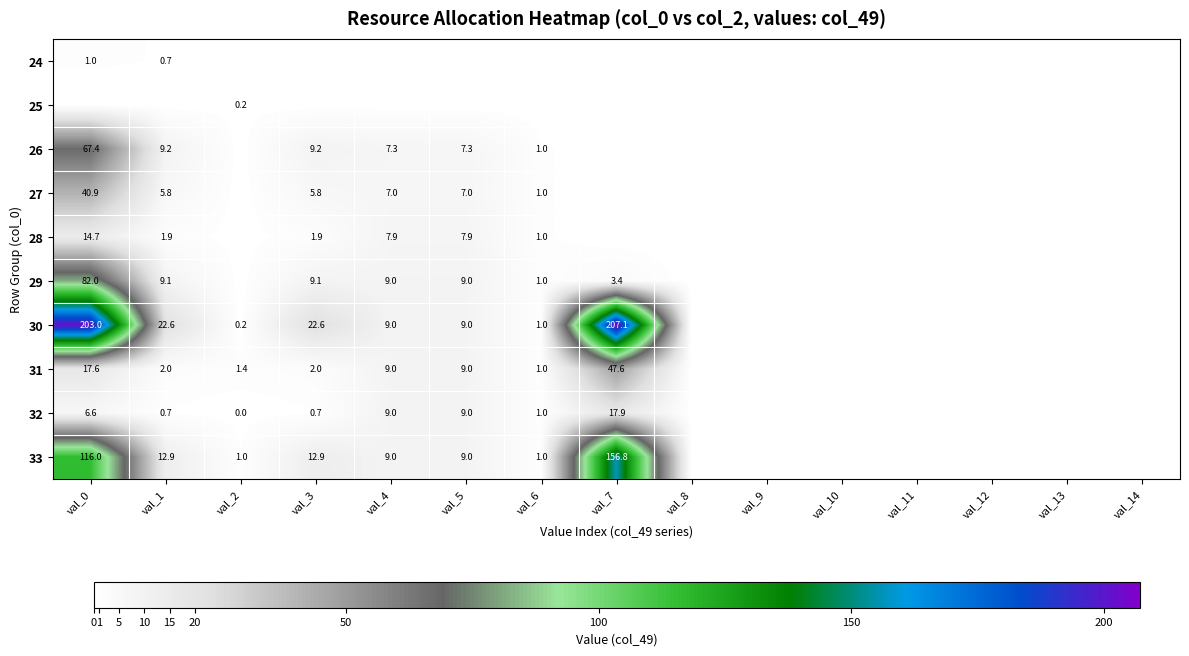

The 30 series shows 50.9 at val_7. True or false?

False